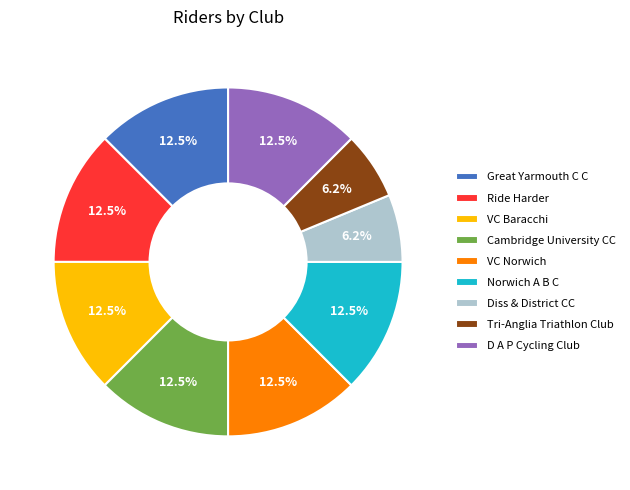

Approximately how many times larger is the value at D A P Cycling Club compared to Norwich A B C?

1.0